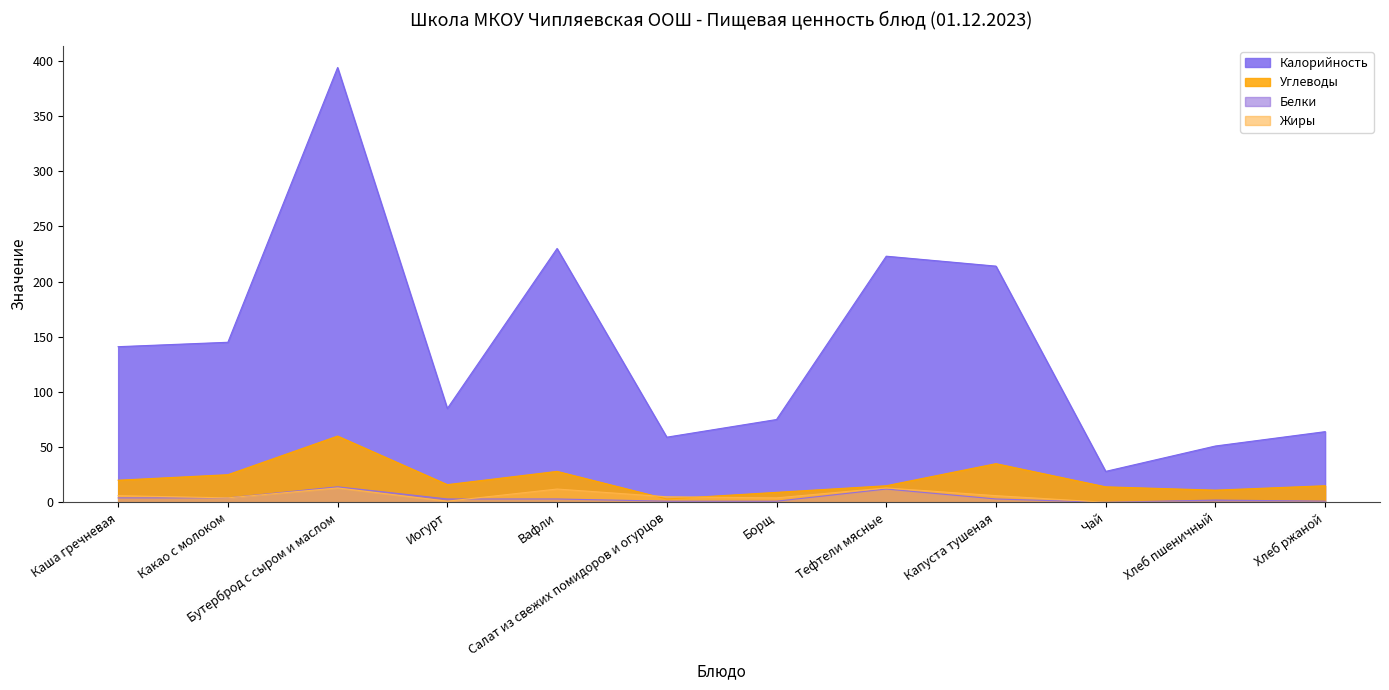

What is the greatest value displayed?

394